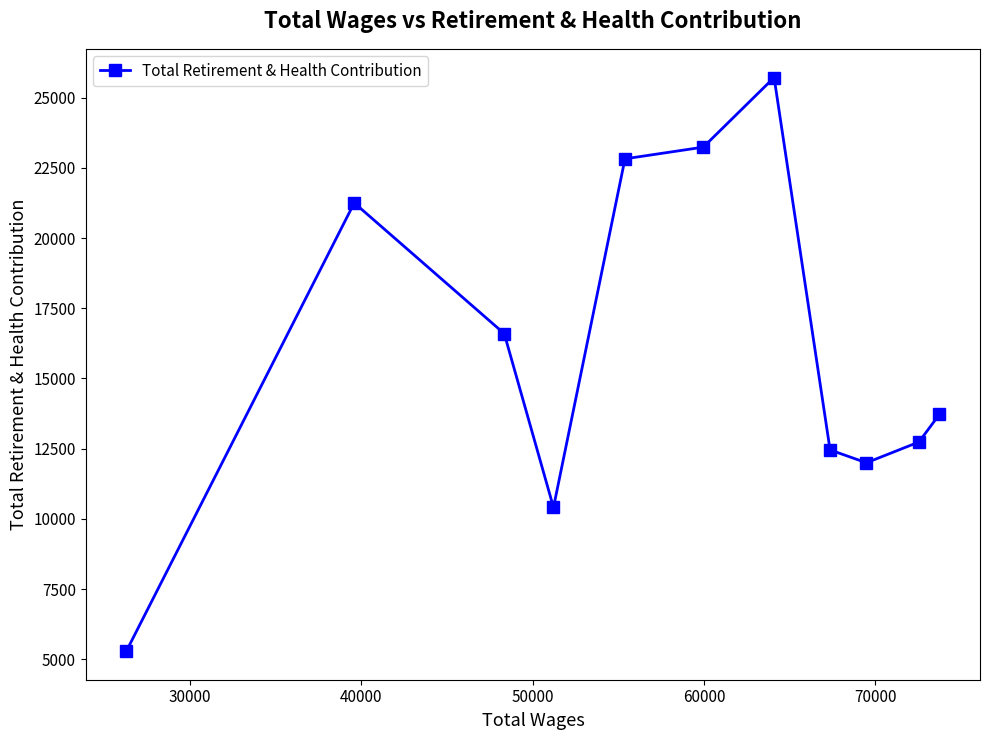

Does the chart have visible grid lines?

No